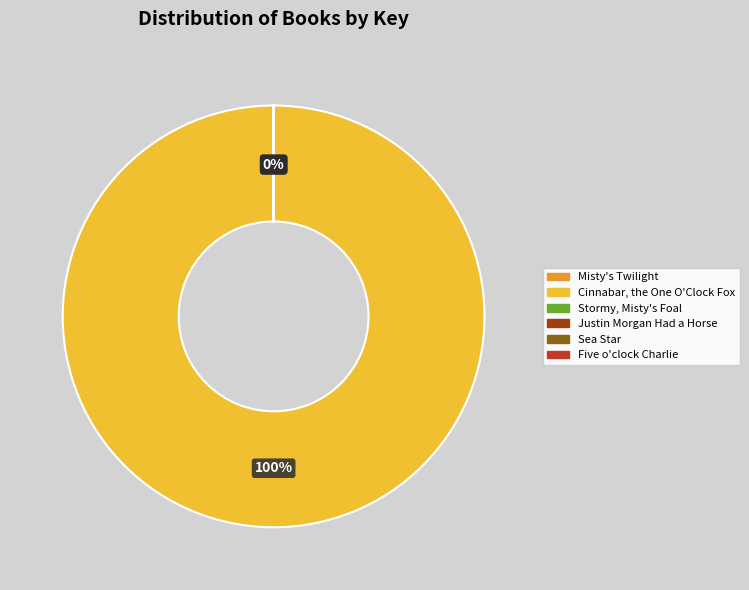

Which slice is the largest?

Cinnabar, the One O'Clock Fox